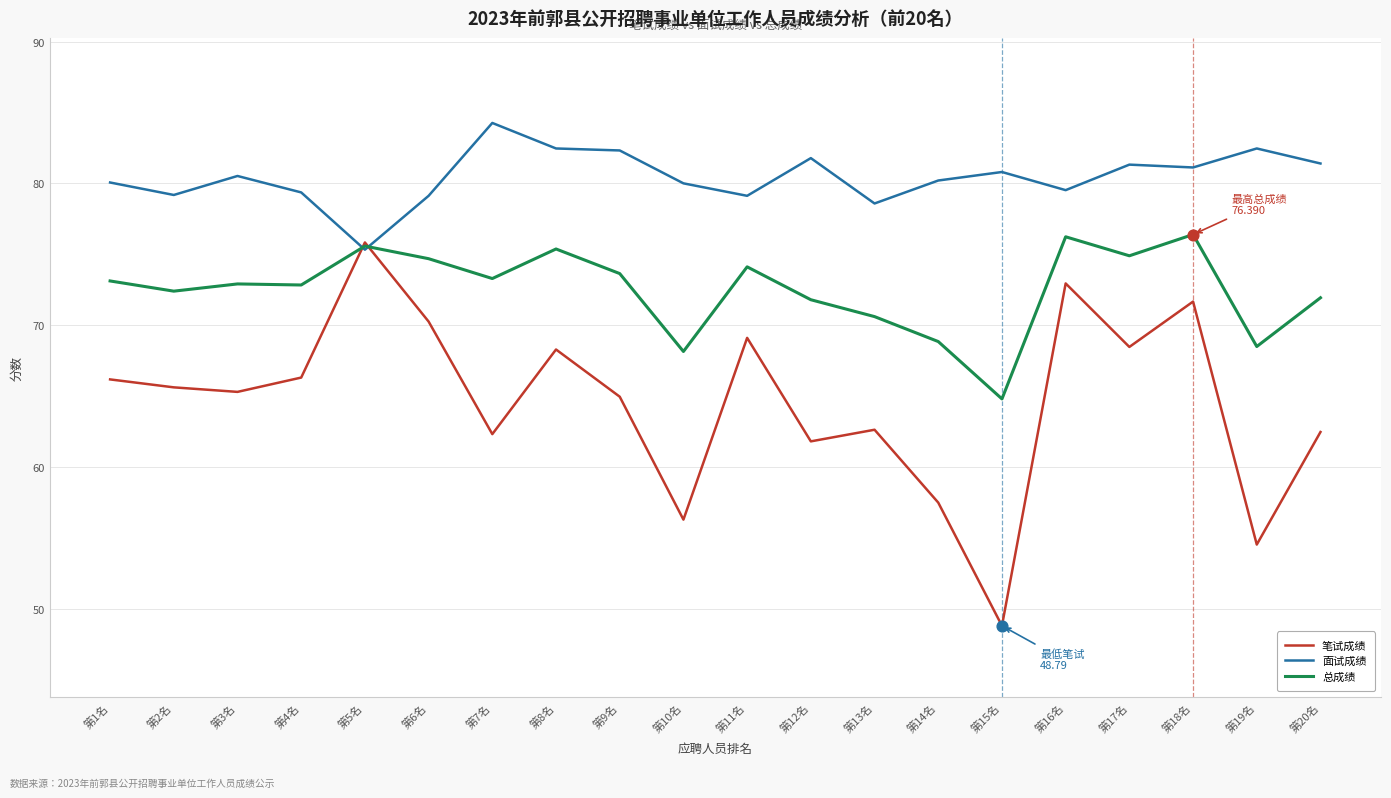

Is the value of 笔试成绩 at 第16名 greater than the value of 总成绩 at 第18名?

No